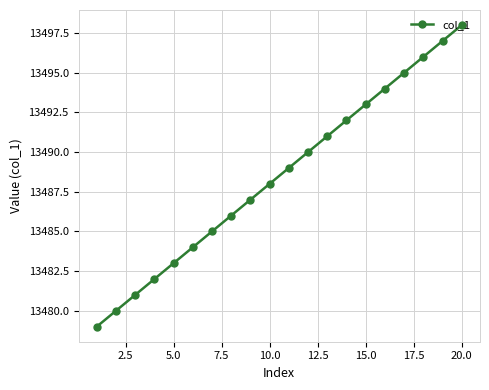

Does the chart have visible grid lines?

Yes